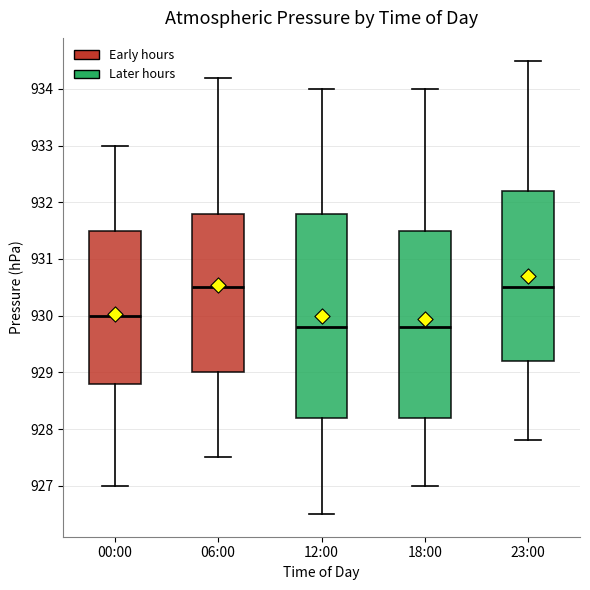

Where does the lower whisker of the box for 06:00 end on the y-axis? The values are not printed on the chart, so give them approximately, as read against the axis.

927.5